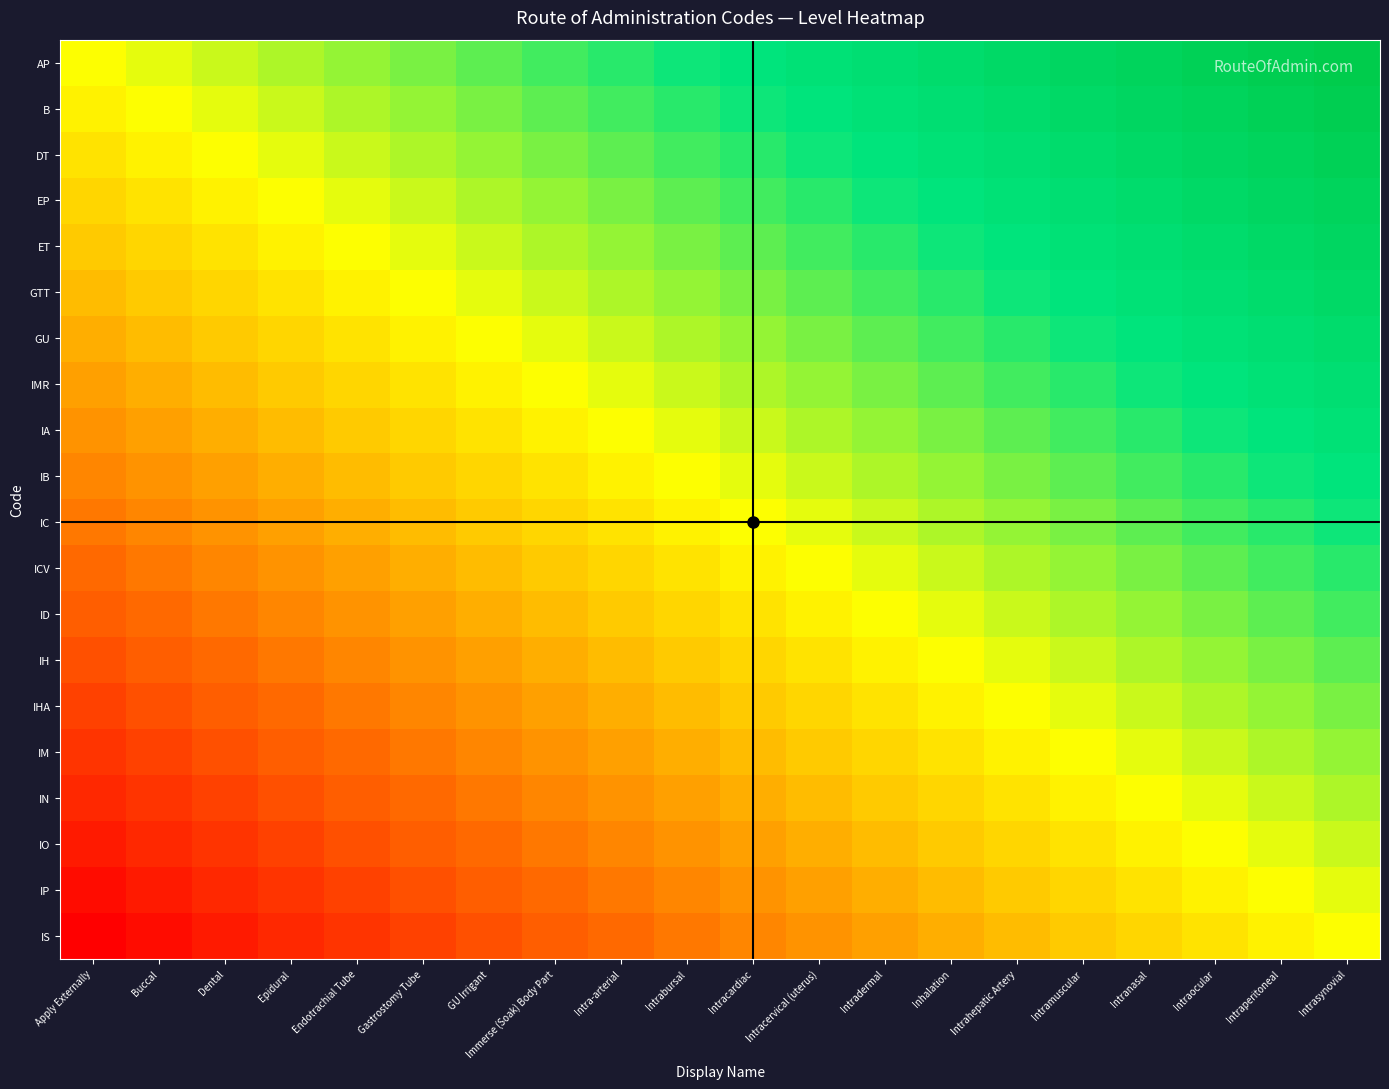

Reading right to left, transcribe all the data shown in this chart.

AP: Intrasynovial=1.0	Intraperitoneal=0.9	Intraocular=0.9	Intranasal=0.8	Intramuscular=0.8	Intrahepatic Artery=0.7	Inhalation=0.7	Intradermal=0.6	Intracervical (uterus)=0.6	Intracardiac=0.5	Intrabursal=0.5	Intra-arterial=0.4	Immerse (Soak) Body Part=0.4	GU Irrigant=0.3	Gastrostomy Tube=0.3	Endotrachial Tube=0.2	Epidural=0.2	Dental=0.1	Buccal=0.1	Apply Externally=0.0
B: Intrasynovial=0.9	Intraperitoneal=0.9	Intraocular=0.8	Intranasal=0.8	Intramuscular=0.7	Intrahepatic Artery=0.7	Inhalation=0.6	Intradermal=0.6	Intracervical (uterus)=0.5	Intracardiac=0.5	Intrabursal=0.4	Intra-arterial=0.4	Immerse (Soak) Body Part=0.3	GU Irrigant=0.3	Gastrostomy Tube=0.2	Endotrachial Tube=0.2	Epidural=0.1	Dental=0.1	Buccal=0.0	Apply Externally=-0.1
DT: Intrasynovial=0.9	Intraperitoneal=0.8	Intraocular=0.8	Intranasal=0.7	Intramuscular=0.7	Intrahepatic Artery=0.6	Inhalation=0.6	Intradermal=0.5	Intracervical (uterus)=0.5	Intracardiac=0.4	Intrabursal=0.4	Intra-arterial=0.3	Immerse (Soak) Body Part=0.3	GU Irrigant=0.2	Gastrostomy Tube=0.2	Endotrachial Tube=0.1	Epidural=0.1	Dental=0.0	Buccal=-0.1	Apply Externally=-0.1
EP: Intrasynovial=0.8	Intraperitoneal=0.8	Intraocular=0.7	Intranasal=0.7	Intramuscular=0.6	Intrahepatic Artery=0.6	Inhalation=0.5	Intradermal=0.5	Intracervical (uterus)=0.4	Intracardiac=0.4	Intrabursal=0.3	Intra-arterial=0.3	Immerse (Soak) Body Part=0.2	GU Irrigant=0.2	Gastrostomy Tube=0.1	Endotrachial Tube=0.1	Epidural=0.0	Dental=-0.1	Buccal=-0.1	Apply Externally=-0.2
ET: Intrasynovial=0.8	Intraperitoneal=0.7	Intraocular=0.7	Intranasal=0.6	Intramuscular=0.6	Intrahepatic Artery=0.5	Inhalation=0.5	Intradermal=0.4	Intracervical (uterus)=0.4	Intracardiac=0.3	Intrabursal=0.3	Intra-arterial=0.2	Immerse (Soak) Body Part=0.2	GU Irrigant=0.1	Gastrostomy Tube=0.1	Endotrachial Tube=0.0	Epidural=-0.1	Dental=-0.1	Buccal=-0.2	Apply Externally=-0.2
GTT: Intrasynovial=0.7	Intraperitoneal=0.7	Intraocular=0.6	Intranasal=0.6	Intramuscular=0.5	Intrahepatic Artery=0.5	Inhalation=0.4	Intradermal=0.4	Intracervical (uterus)=0.3	Intracardiac=0.3	Intrabursal=0.2	Intra-arterial=0.2	Immerse (Soak) Body Part=0.1	GU Irrigant=0.1	Gastrostomy Tube=0.0	Endotrachial Tube=-0.1	Epidural=-0.1	Dental=-0.2	Buccal=-0.2	Apply Externally=-0.3
GU: Intrasynovial=0.7	Intraperitoneal=0.6	Intraocular=0.6	Intranasal=0.5	Intramuscular=0.5	Intrahepatic Artery=0.4	Inhalation=0.4	Intradermal=0.3	Intracervical (uterus)=0.3	Intracardiac=0.2	Intrabursal=0.2	Intra-arterial=0.1	Immerse (Soak) Body Part=0.1	GU Irrigant=0.0	Gastrostomy Tube=-0.1	Endotrachial Tube=-0.1	Epidural=-0.2	Dental=-0.2	Buccal=-0.3	Apply Externally=-0.3
IMR: Intrasynovial=0.6	Intraperitoneal=0.6	Intraocular=0.5	Intranasal=0.5	Intramuscular=0.4	Intrahepatic Artery=0.4	Inhalation=0.3	Intradermal=0.3	Intracervical (uterus)=0.2	Intracardiac=0.2	Intrabursal=0.1	Intra-arterial=0.1	Immerse (Soak) Body Part=0.0	GU Irrigant=-0.1	Gastrostomy Tube=-0.1	Endotrachial Tube=-0.2	Epidural=-0.2	Dental=-0.3	Buccal=-0.3	Apply Externally=-0.4
IA: Intrasynovial=0.6	Intraperitoneal=0.5	Intraocular=0.5	Intranasal=0.4	Intramuscular=0.4	Intrahepatic Artery=0.3	Inhalation=0.3	Intradermal=0.2	Intracervical (uterus)=0.2	Intracardiac=0.1	Intrabursal=0.1	Intra-arterial=0.0	Immerse (Soak) Body Part=-0.1	GU Irrigant=-0.1	Gastrostomy Tube=-0.2	Endotrachial Tube=-0.2	Epidural=-0.3	Dental=-0.3	Buccal=-0.4	Apply Externally=-0.4
IB: Intrasynovial=0.5	Intraperitoneal=0.5	Intraocular=0.4	Intranasal=0.4	Intramuscular=0.3	Intrahepatic Artery=0.3	Inhalation=0.2	Intradermal=0.2	Intracervical (uterus)=0.1	Intracardiac=0.1	Intrabursal=0.0	Intra-arterial=-0.1	Immerse (Soak) Body Part=-0.1	GU Irrigant=-0.2	Gastrostomy Tube=-0.2	Endotrachial Tube=-0.3	Epidural=-0.3	Dental=-0.4	Buccal=-0.4	Apply Externally=-0.5
IC: Intrasynovial=0.5	Intraperitoneal=0.4	Intraocular=0.4	Intranasal=0.3	Intramuscular=0.3	Intrahepatic Artery=0.2	Inhalation=0.2	Intradermal=0.1	Intracervical (uterus)=0.1	Intracardiac=0.0	Intrabursal=-0.1	Intra-arterial=-0.1	Immerse (Soak) Body Part=-0.2	GU Irrigant=-0.2	Gastrostomy Tube=-0.3	Endotrachial Tube=-0.3	Epidural=-0.4	Dental=-0.4	Buccal=-0.5	Apply Externally=-0.5
ICV: Intrasynovial=0.4	Intraperitoneal=0.4	Intraocular=0.3	Intranasal=0.3	Intramuscular=0.2	Intrahepatic Artery=0.2	Inhalation=0.1	Intradermal=0.1	Intracervical (uterus)=0.0	Intracardiac=-0.1	Intrabursal=-0.1	Intra-arterial=-0.2	Immerse (Soak) Body Part=-0.2	GU Irrigant=-0.3	Gastrostomy Tube=-0.3	Endotrachial Tube=-0.4	Epidural=-0.4	Dental=-0.5	Buccal=-0.5	Apply Externally=-0.6
ID: Intrasynovial=0.4	Intraperitoneal=0.3	Intraocular=0.3	Intranasal=0.2	Intramuscular=0.2	Intrahepatic Artery=0.1	Inhalation=0.1	Intradermal=0.0	Intracervical (uterus)=-0.1	Intracardiac=-0.1	Intrabursal=-0.2	Intra-arterial=-0.2	Immerse (Soak) Body Part=-0.3	GU Irrigant=-0.3	Gastrostomy Tube=-0.4	Endotrachial Tube=-0.4	Epidural=-0.5	Dental=-0.5	Buccal=-0.6	Apply Externally=-0.6
IH: Intrasynovial=0.3	Intraperitoneal=0.3	Intraocular=0.2	Intranasal=0.2	Intramuscular=0.1	Intrahepatic Artery=0.1	Inhalation=0.0	Intradermal=-0.1	Intracervical (uterus)=-0.1	Intracardiac=-0.2	Intrabursal=-0.2	Intra-arterial=-0.3	Immerse (Soak) Body Part=-0.3	GU Irrigant=-0.4	Gastrostomy Tube=-0.4	Endotrachial Tube=-0.5	Epidural=-0.5	Dental=-0.6	Buccal=-0.6	Apply Externally=-0.7
IHA: Intrasynovial=0.3	Intraperitoneal=0.2	Intraocular=0.2	Intranasal=0.1	Intramuscular=0.1	Intrahepatic Artery=0.0	Inhalation=-0.1	Intradermal=-0.1	Intracervical (uterus)=-0.2	Intracardiac=-0.2	Intrabursal=-0.3	Intra-arterial=-0.3	Immerse (Soak) Body Part=-0.4	GU Irrigant=-0.4	Gastrostomy Tube=-0.5	Endotrachial Tube=-0.5	Epidural=-0.6	Dental=-0.6	Buccal=-0.7	Apply Externally=-0.7
IM: Intrasynovial=0.2	Intraperitoneal=0.2	Intraocular=0.1	Intranasal=0.1	Intramuscular=0.0	Intrahepatic Artery=-0.1	Inhalation=-0.1	Intradermal=-0.2	Intracervical (uterus)=-0.2	Intracardiac=-0.3	Intrabursal=-0.3	Intra-arterial=-0.4	Immerse (Soak) Body Part=-0.4	GU Irrigant=-0.5	Gastrostomy Tube=-0.5	Endotrachial Tube=-0.6	Epidural=-0.6	Dental=-0.7	Buccal=-0.7	Apply Externally=-0.8
IN: Intrasynovial=0.2	Intraperitoneal=0.1	Intraocular=0.1	Intranasal=0.0	Intramuscular=-0.1	Intrahepatic Artery=-0.1	Inhalation=-0.2	Intradermal=-0.2	Intracervical (uterus)=-0.3	Intracardiac=-0.3	Intrabursal=-0.4	Intra-arterial=-0.4	Immerse (Soak) Body Part=-0.5	GU Irrigant=-0.5	Gastrostomy Tube=-0.6	Endotrachial Tube=-0.6	Epidural=-0.7	Dental=-0.7	Buccal=-0.8	Apply Externally=-0.8
IO: Intrasynovial=0.1	Intraperitoneal=0.1	Intraocular=0.0	Intranasal=-0.1	Intramuscular=-0.1	Intrahepatic Artery=-0.2	Inhalation=-0.2	Intradermal=-0.3	Intracervical (uterus)=-0.3	Intracardiac=-0.4	Intrabursal=-0.4	Intra-arterial=-0.5	Immerse (Soak) Body Part=-0.5	GU Irrigant=-0.6	Gastrostomy Tube=-0.6	Endotrachial Tube=-0.7	Epidural=-0.7	Dental=-0.8	Buccal=-0.8	Apply Externally=-0.9
IP: Intrasynovial=0.1	Intraperitoneal=0.0	Intraocular=-0.1	Intranasal=-0.1	Intramuscular=-0.2	Intrahepatic Artery=-0.2	Inhalation=-0.3	Intradermal=-0.3	Intracervical (uterus)=-0.4	Intracardiac=-0.4	Intrabursal=-0.5	Intra-arterial=-0.5	Immerse (Soak) Body Part=-0.6	GU Irrigant=-0.6	Gastrostomy Tube=-0.7	Endotrachial Tube=-0.7	Epidural=-0.8	Dental=-0.8	Buccal=-0.9	Apply Externally=-0.9
IS: Intrasynovial=0.0	Intraperitoneal=-0.1	Intraocular=-0.1	Intranasal=-0.2	Intramuscular=-0.2	Intrahepatic Artery=-0.3	Inhalation=-0.3	Intradermal=-0.4	Intracervical (uterus)=-0.4	Intracardiac=-0.5	Intrabursal=-0.5	Intra-arterial=-0.6	Immerse (Soak) Body Part=-0.6	GU Irrigant=-0.7	Gastrostomy Tube=-0.7	Endotrachial Tube=-0.8	Epidural=-0.8	Dental=-0.9	Buccal=-0.9	Apply Externally=-1.0